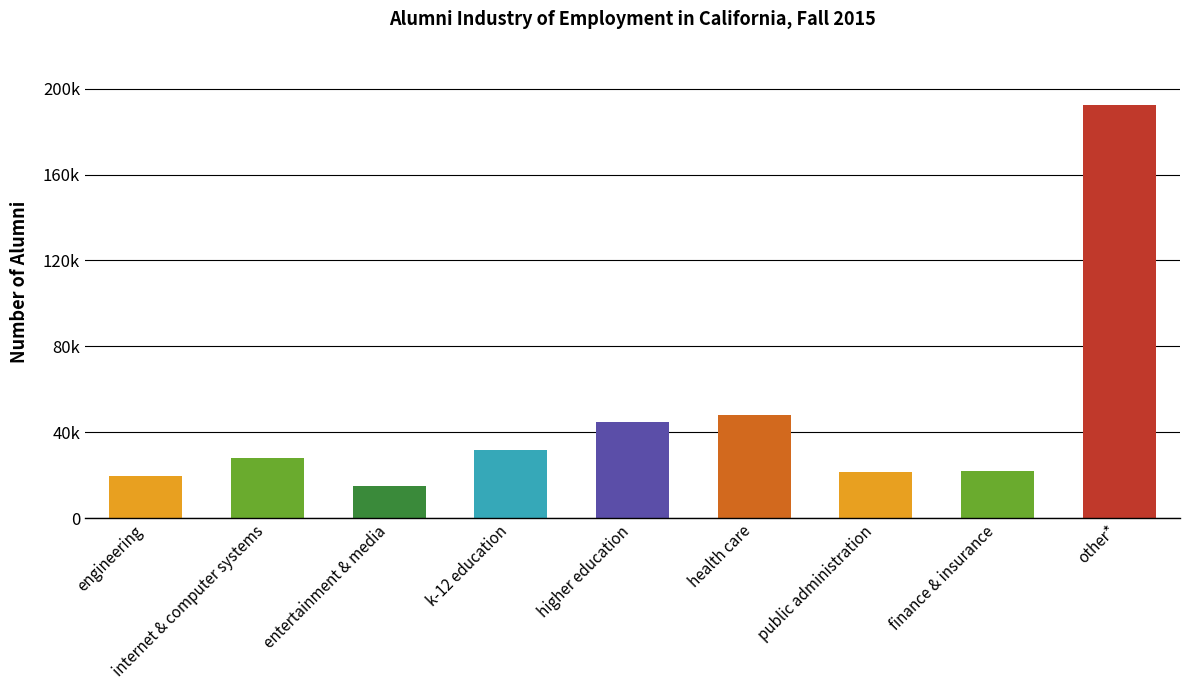

What is the ratio of the value at other* to the value at entertainment & media?

13.0